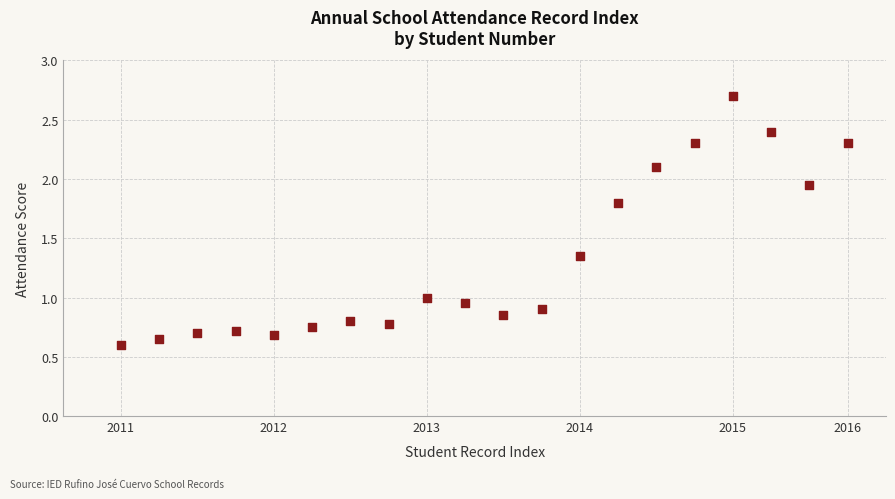

What is the range of Y values (max minus min)?

2.1